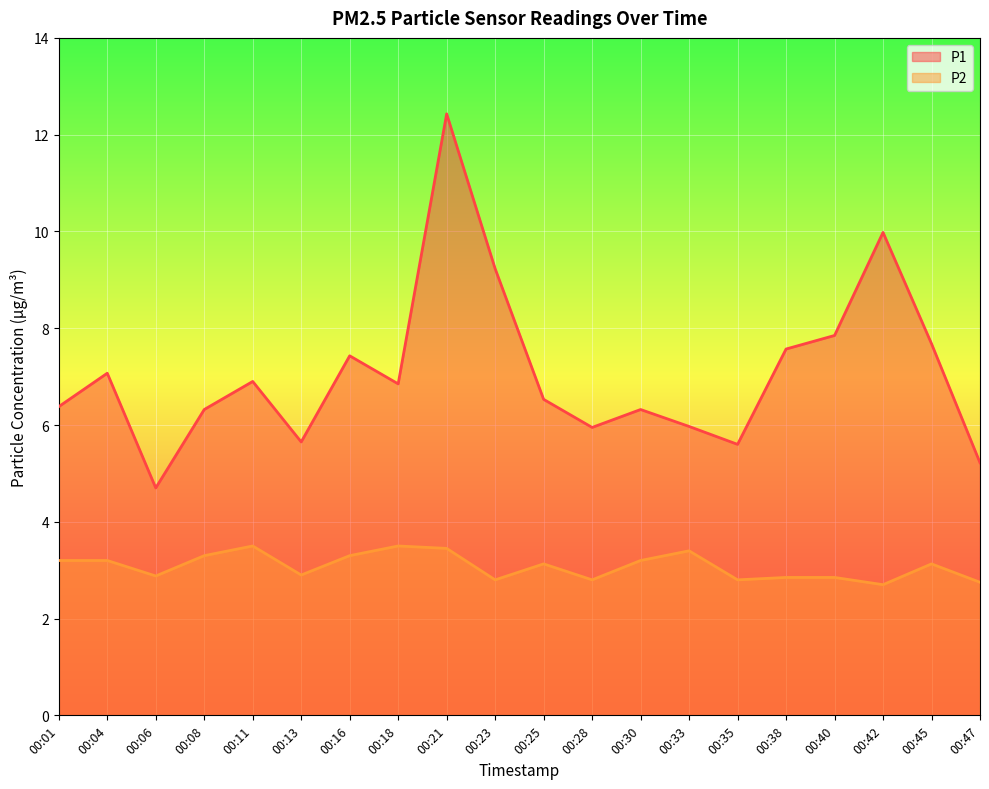

What is the minimum value for P2?

2.7